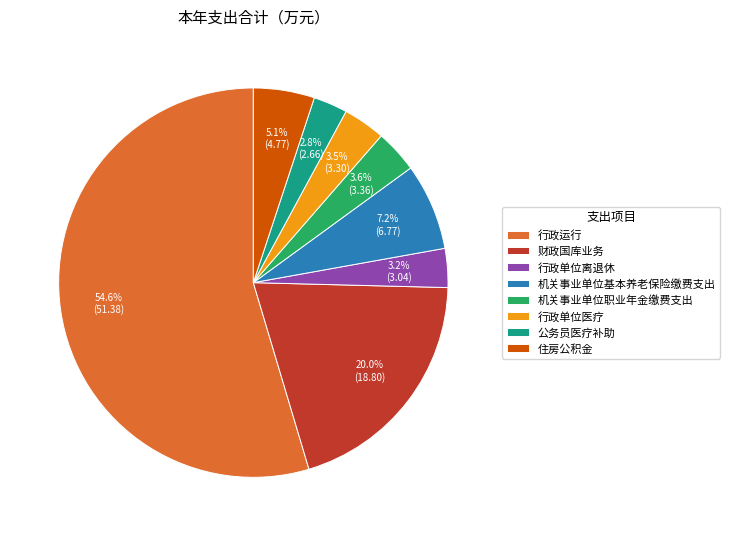

How many slices are in this pie chart?

8